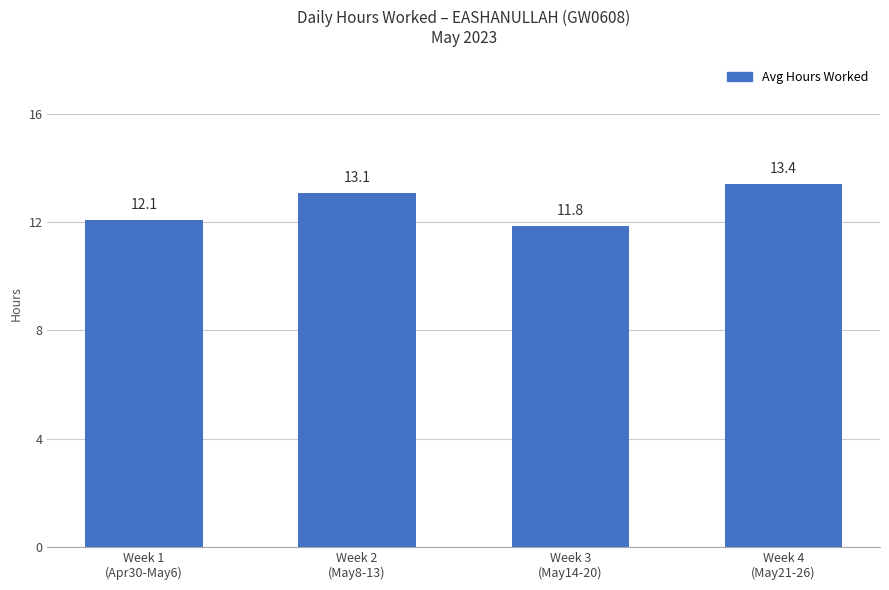

How many values exceed 13?

2